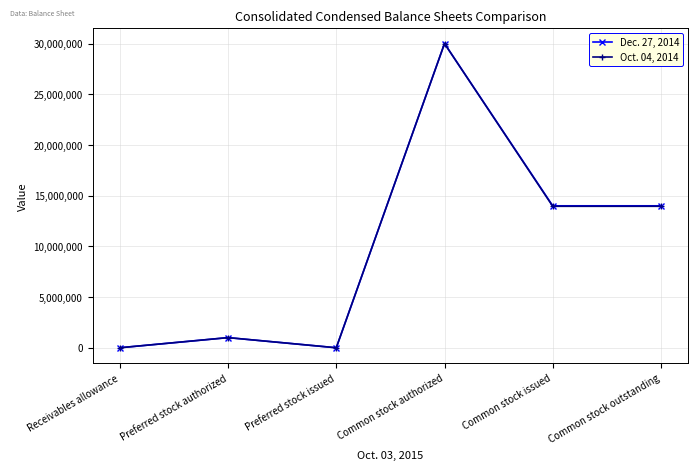

At which category does Oct. 04, 2014 reach its first local valley?

Preferred stock issued